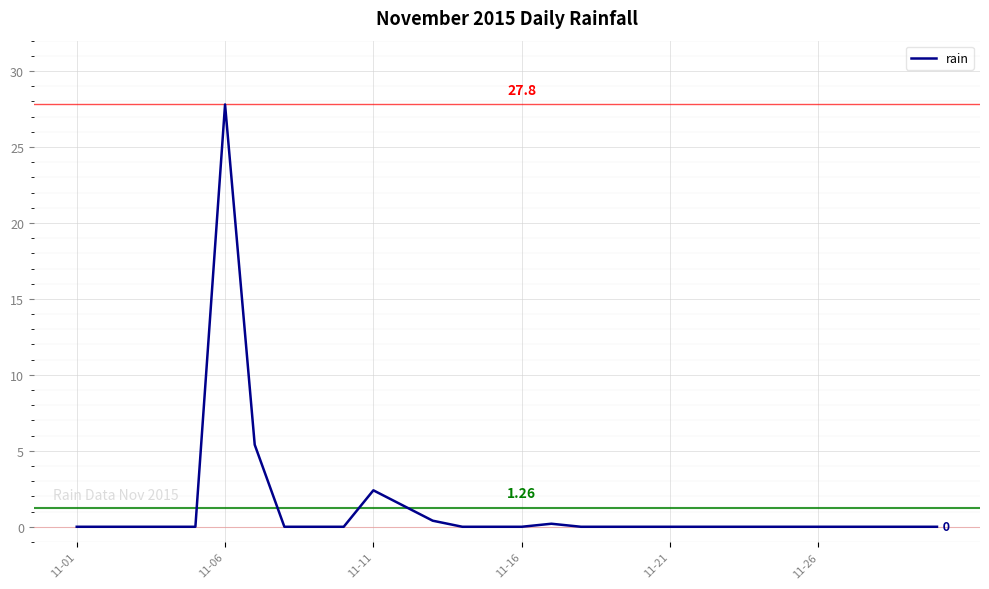

Reading left to right, extract all data points from this chart.

0.0	0.0	0.0	0.0	0.0	27.8	5.4	0.0	0.0	0.0	2.4	1.4	0.4	0.0	0.0	0.0	0.2	0.0	0.0	0.0	0.0	0.0	0.0	0.0	0.0	0.0	0.0	0.0	0.0	0.0